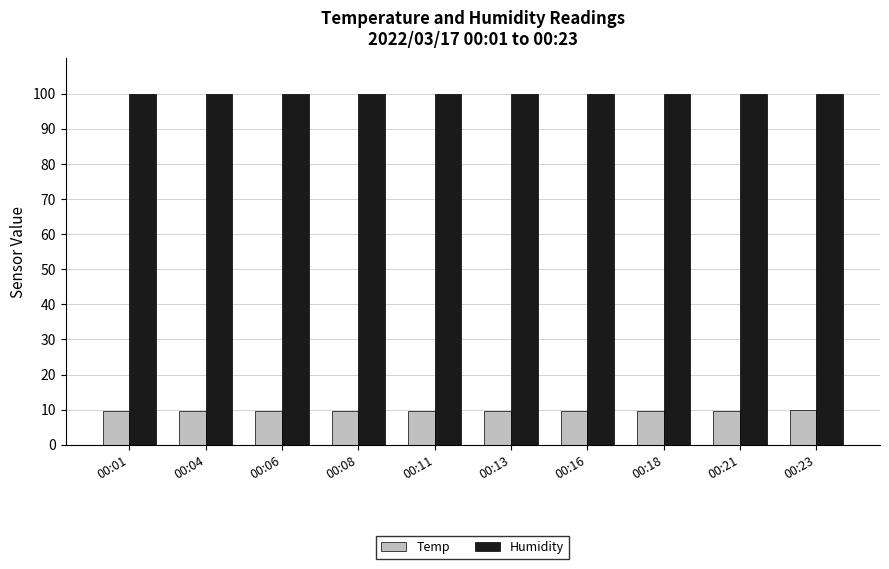

Which series has the largest range (max minus min)?

Temp